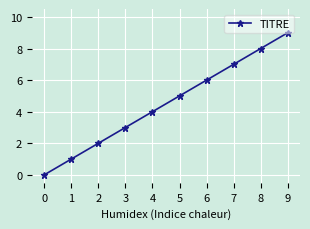

How many data points does each series have?

10